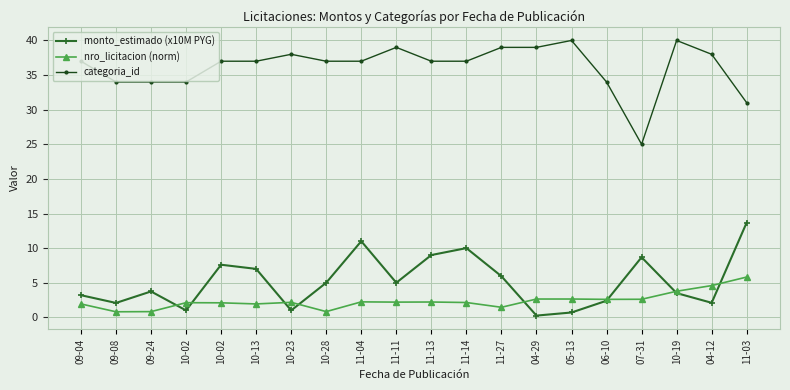

How many lines are shown in the chart?

3